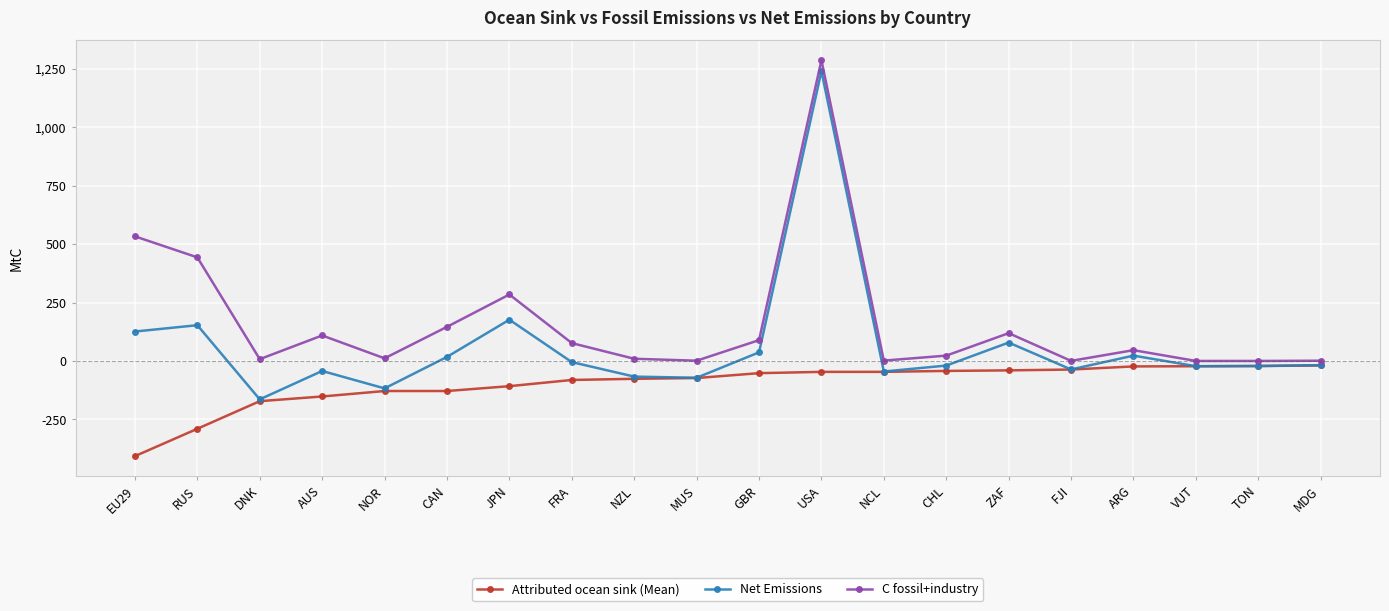

What is the total value across all series at USA?

2480.7